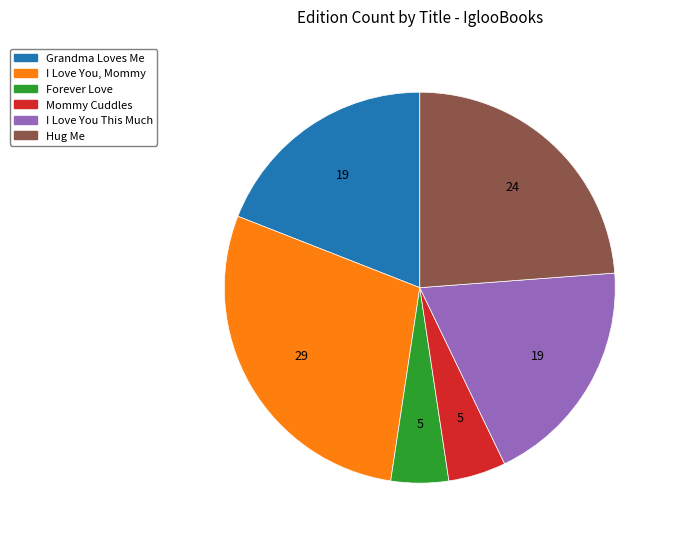

Combined, do Hug Me and Mommy Cuddles account for over 50%?

No